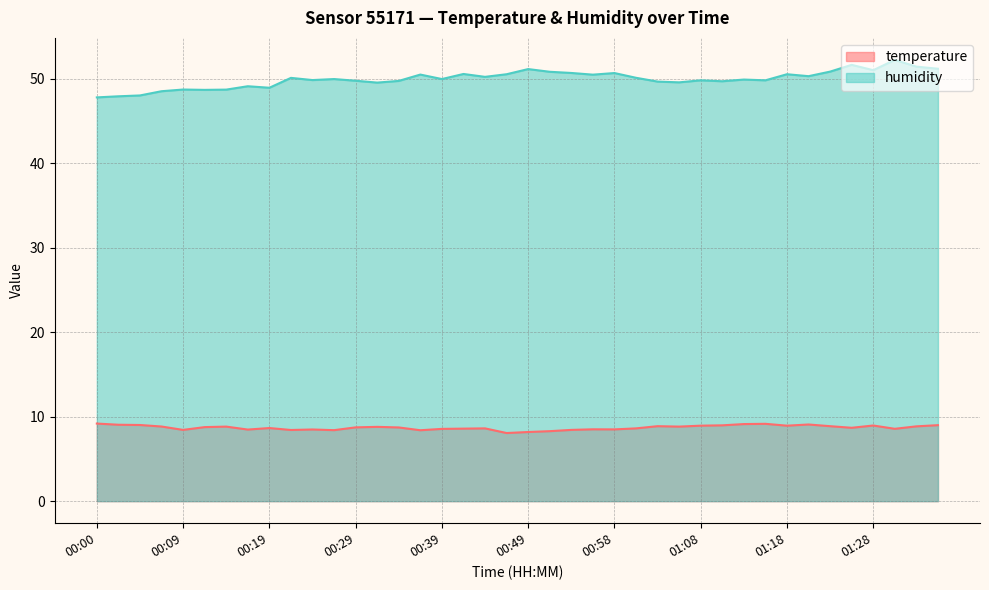

Which label corresponds to the largest value in the chart?

01:30